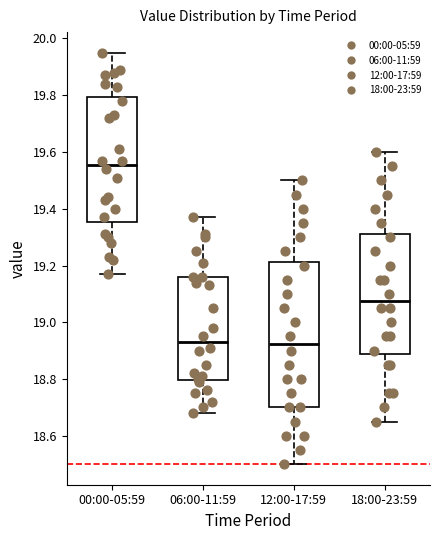

Which box's median line is the highest?

00:00-05:59